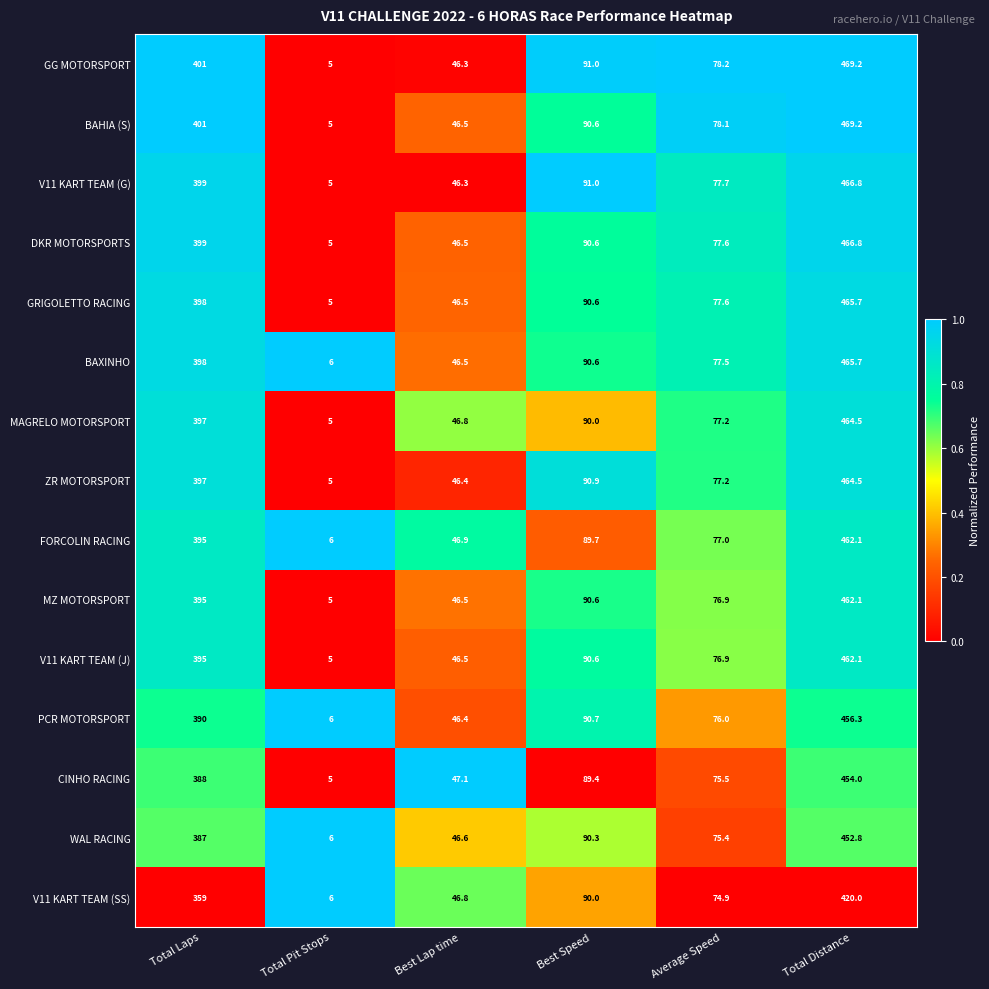

Is the value of BAHIA (S) at Total Distance greater than the value of WAL RACING at Total Laps?

Yes